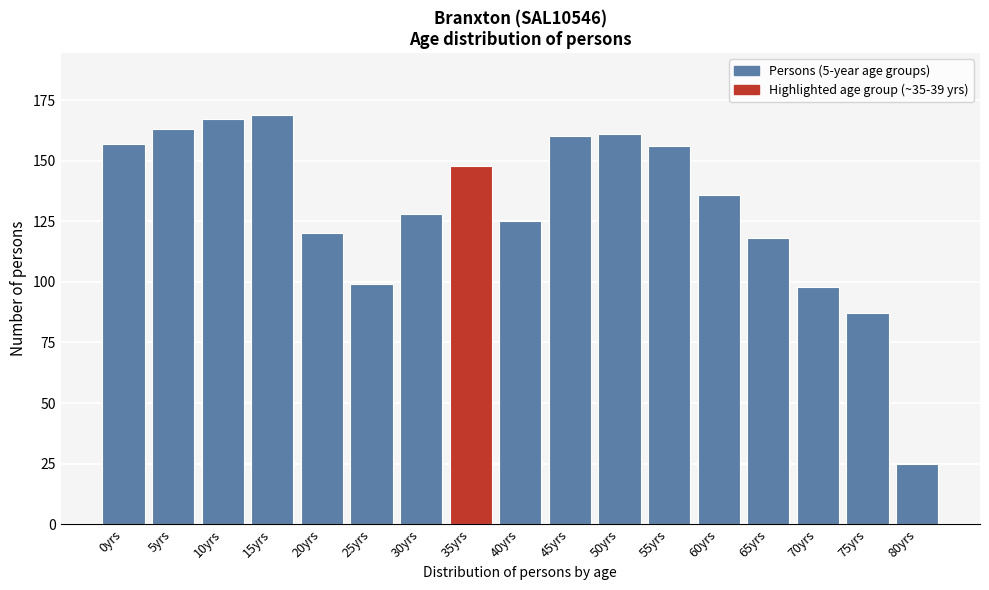

Reading right to left, list all the values displayed in this chart.

80yrs=25	75yrs=87	70yrs=98	65yrs=118	60yrs=136	55yrs=156	50yrs=161	45yrs=160	40yrs=125	35yrs=148	30yrs=128	25yrs=99	20yrs=120	15yrs=169	10yrs=167	5yrs=163	0yrs=157